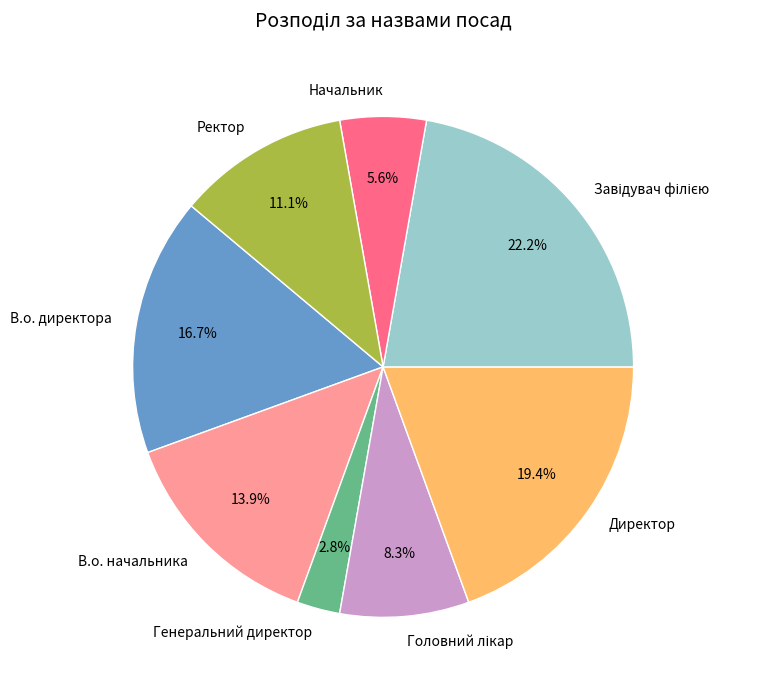

Does Ректор account for over 50% of the chart?

No